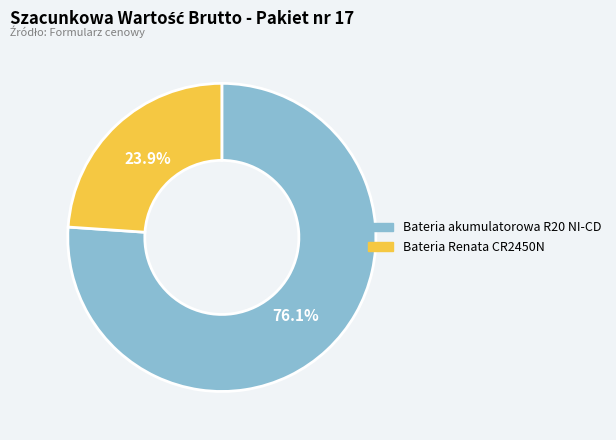

Which slice is the smallest?

Bateria Renata CR2450N